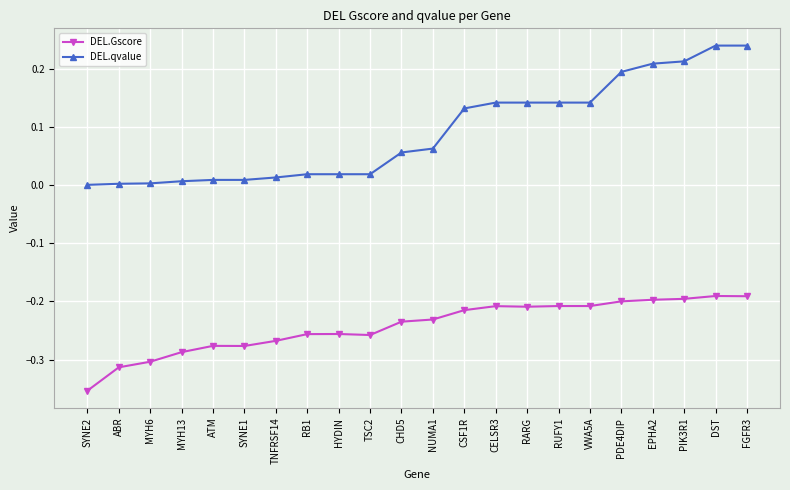

What is the label of the 1st point from the right?

FGFR3